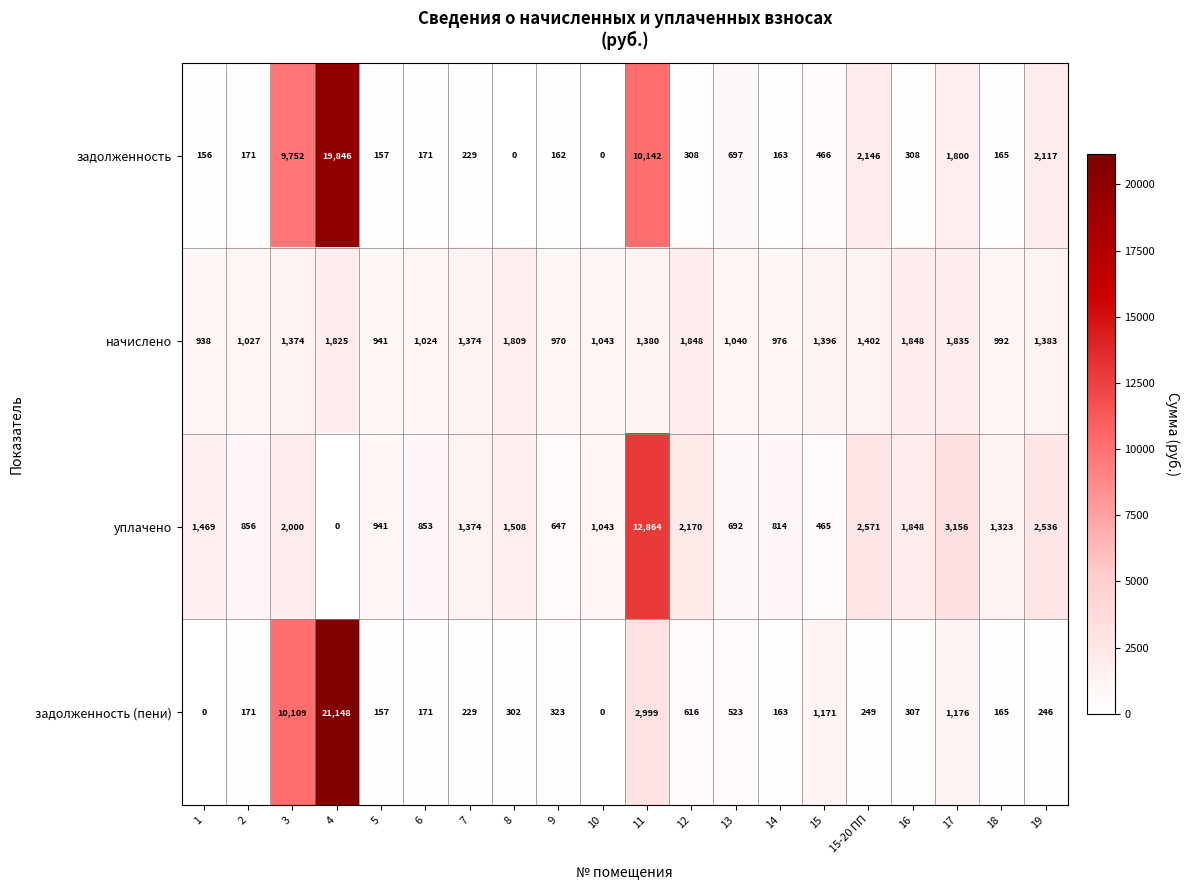

How many values in задолженность are above zero?

18